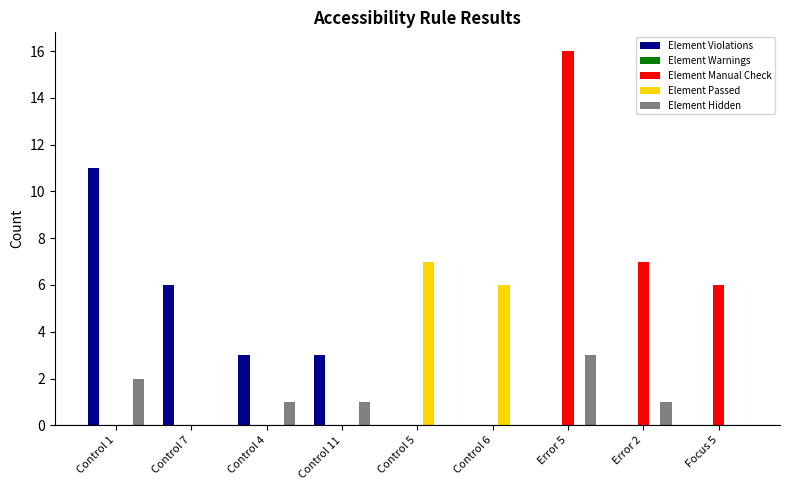

At which category is the sum across all series the highest?

Error 5